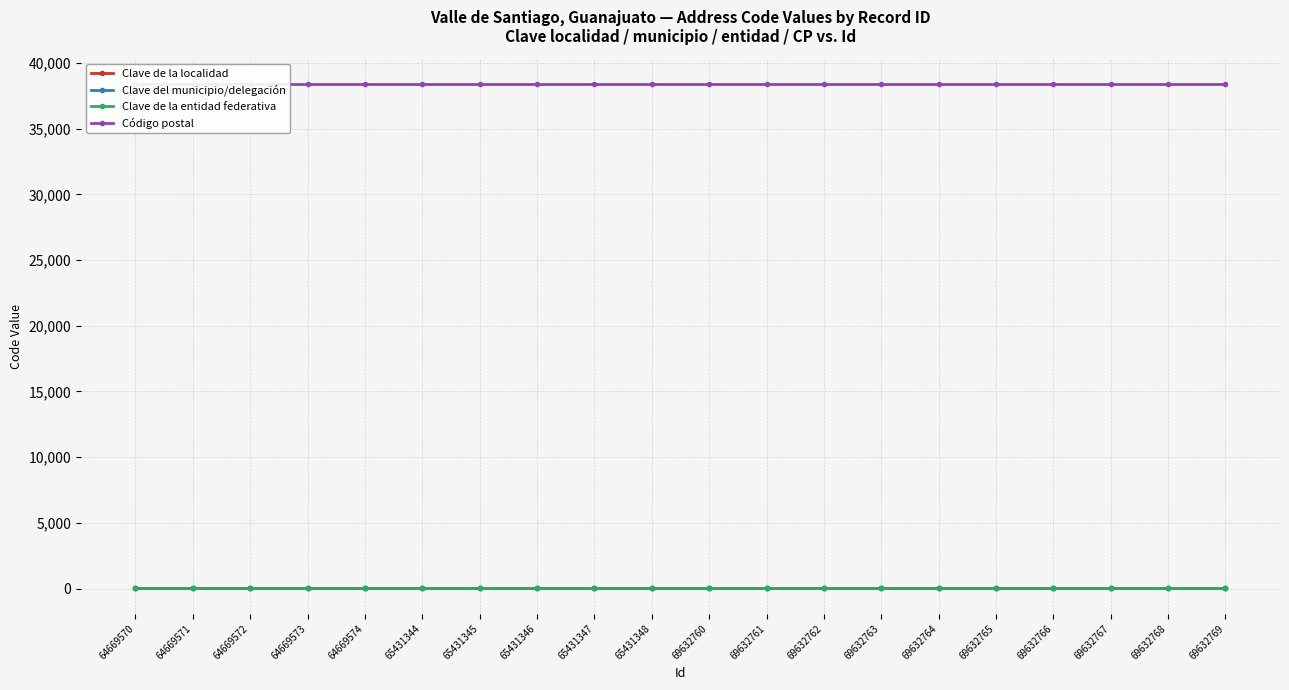

What is the greatest value displayed?

38400